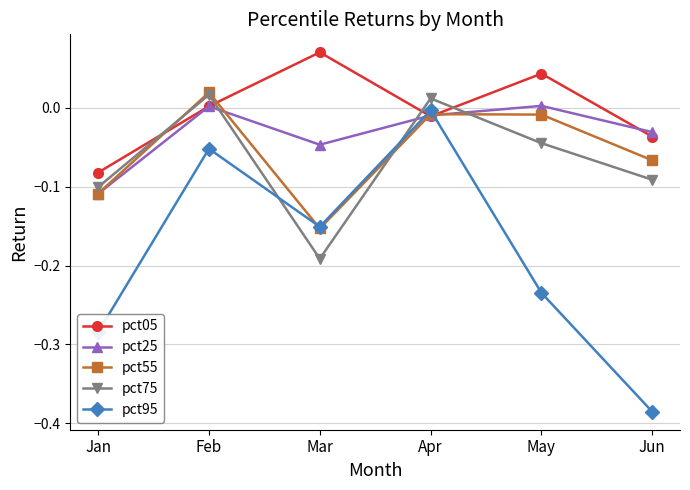

How many interior local valleys does the pct55 series have?

1